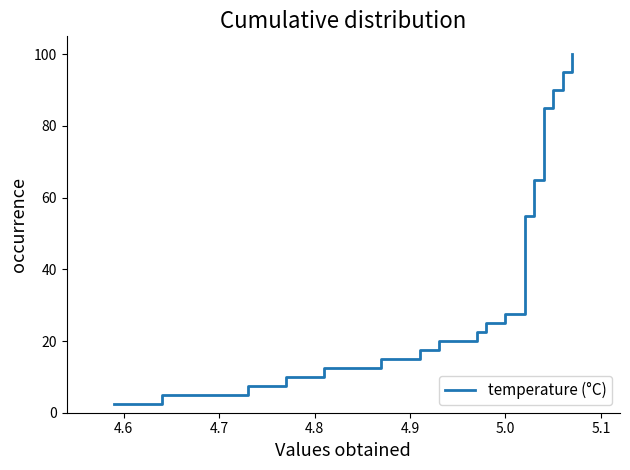

How many data points are above 52?

20